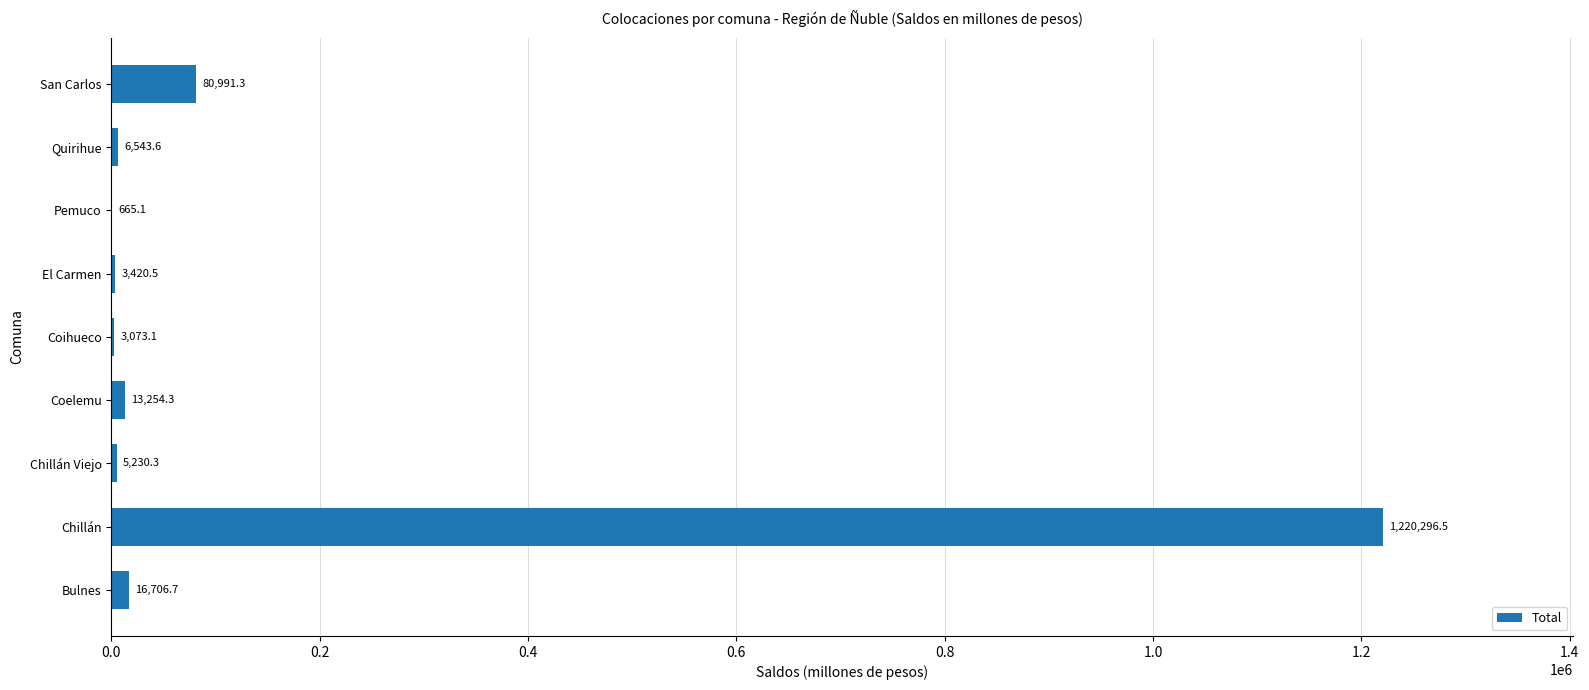

Which has a higher value, Pemuco or Coihueco?

Coihueco